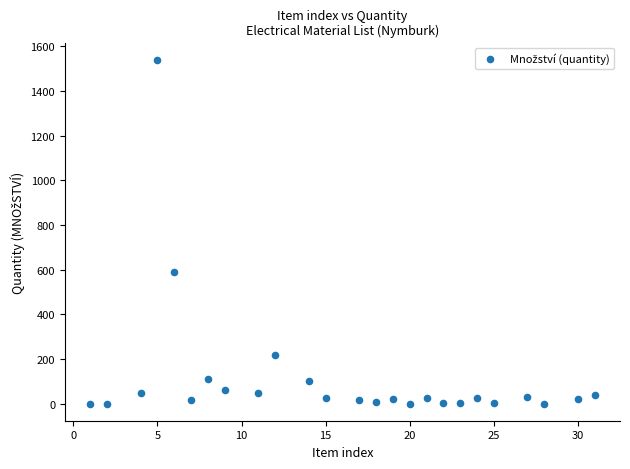

What is the range of X values (max minus min)?

30